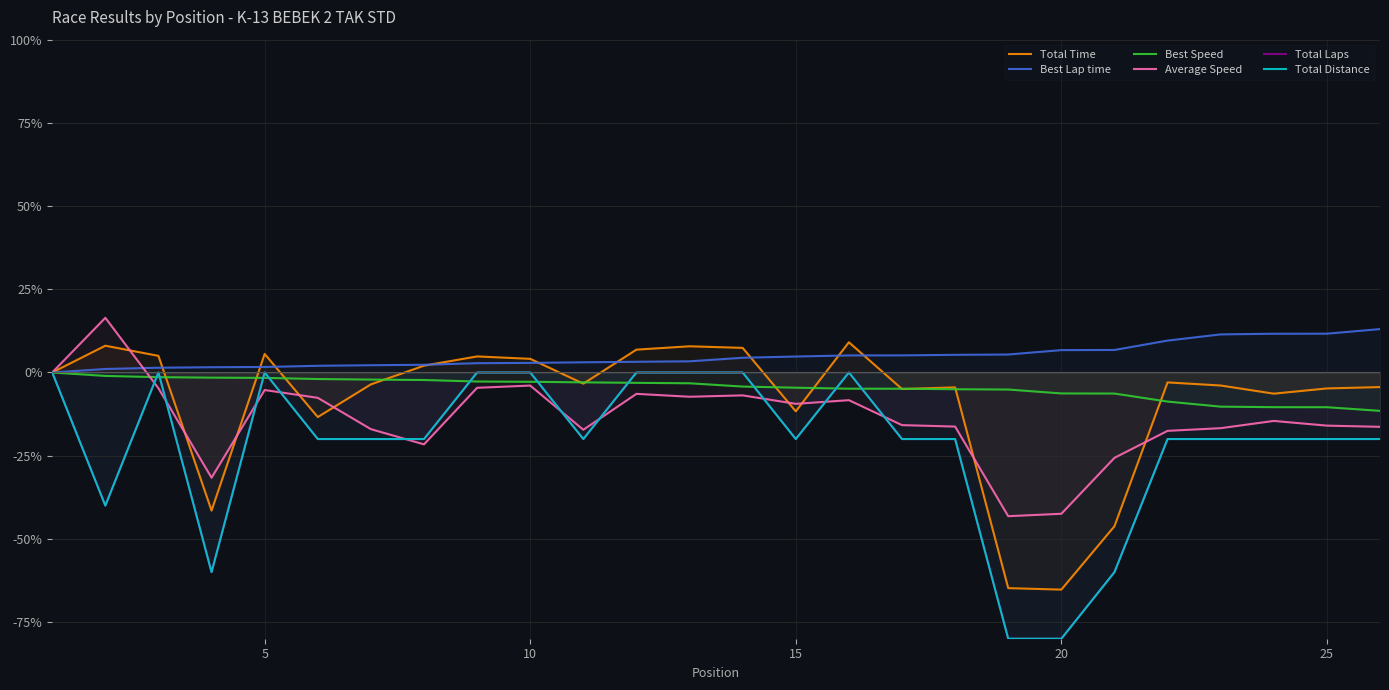

Is it true that Best Lap time equals 4.8 at 15?

True